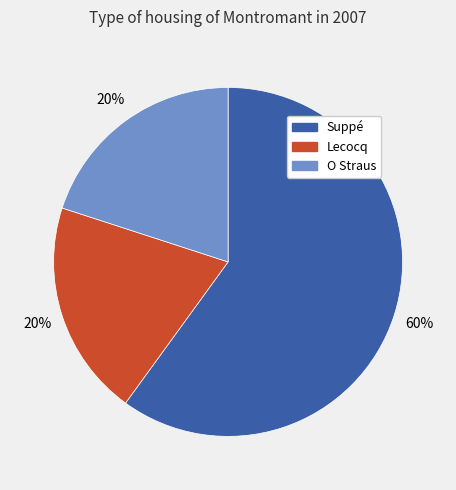

True or false: Suppé accounts for 48% of the total.

False